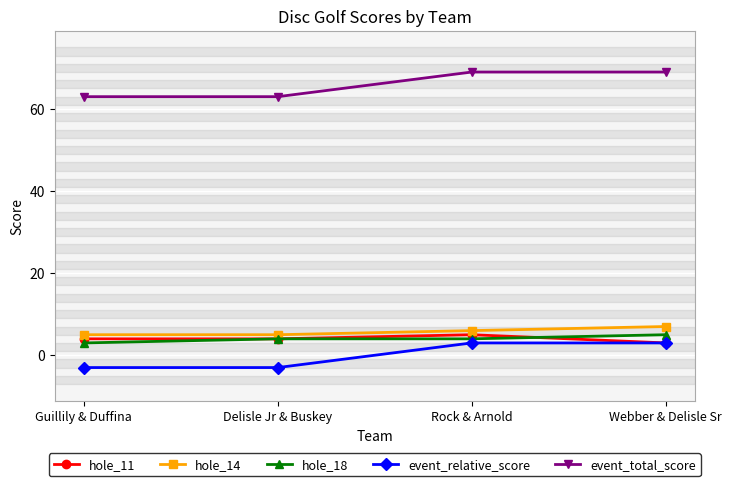

What is the difference between the highest and lowest values at Delisle Jr & Buskey?

66